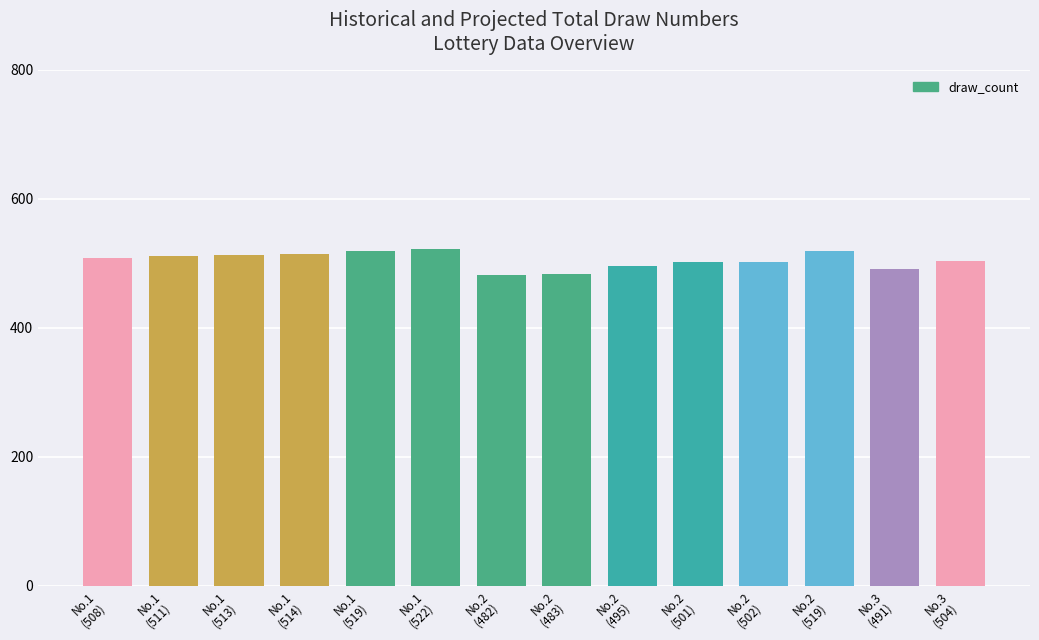

What is the difference between the maximum and minimum values?

40